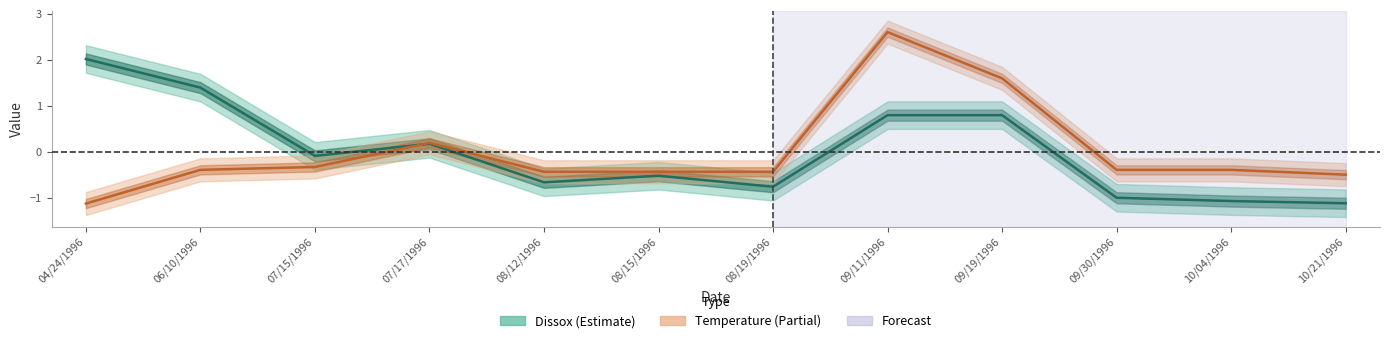

Reading left to right, list all the values displayed in this chart.

Dissox: 2.0	1.4	-0.1	0.2	-0.7	-0.5	-0.8	0.8	0.8	-1.0	-1.1	-1.1
Temperature: -1.1	-0.4	-0.3	0.2	-0.4	-0.4	-0.4	2.6	1.6	-0.4	-0.4	-0.5